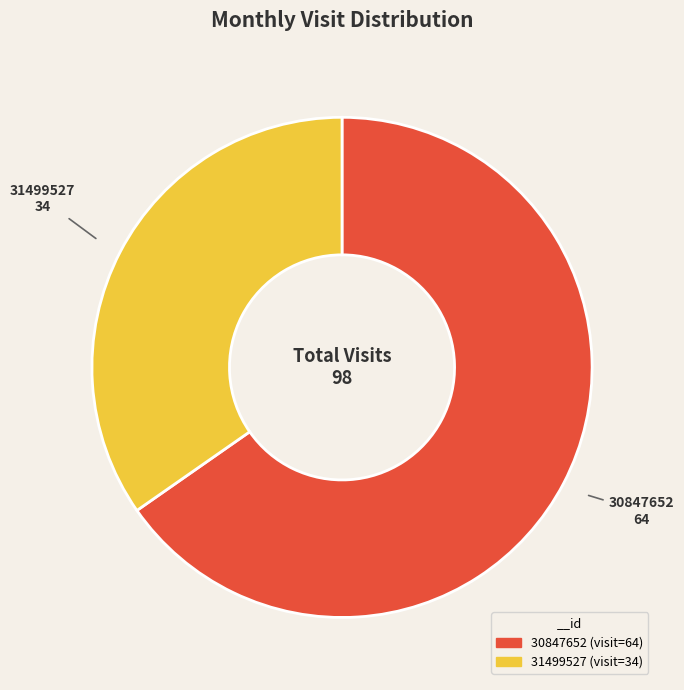

What is the majority slice?

30847652